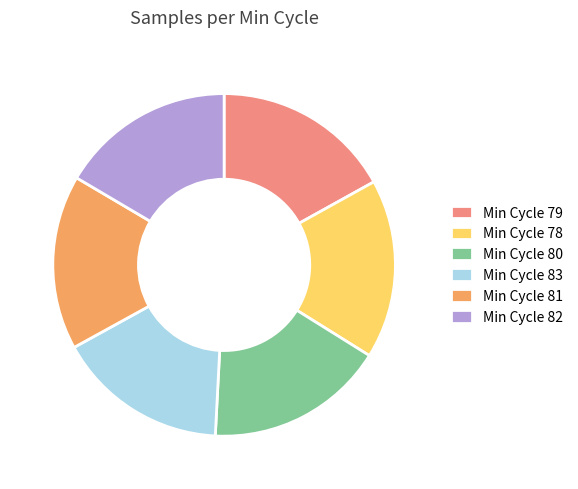

Is it true that Min Cycle 78 is 24% of the pie?

False